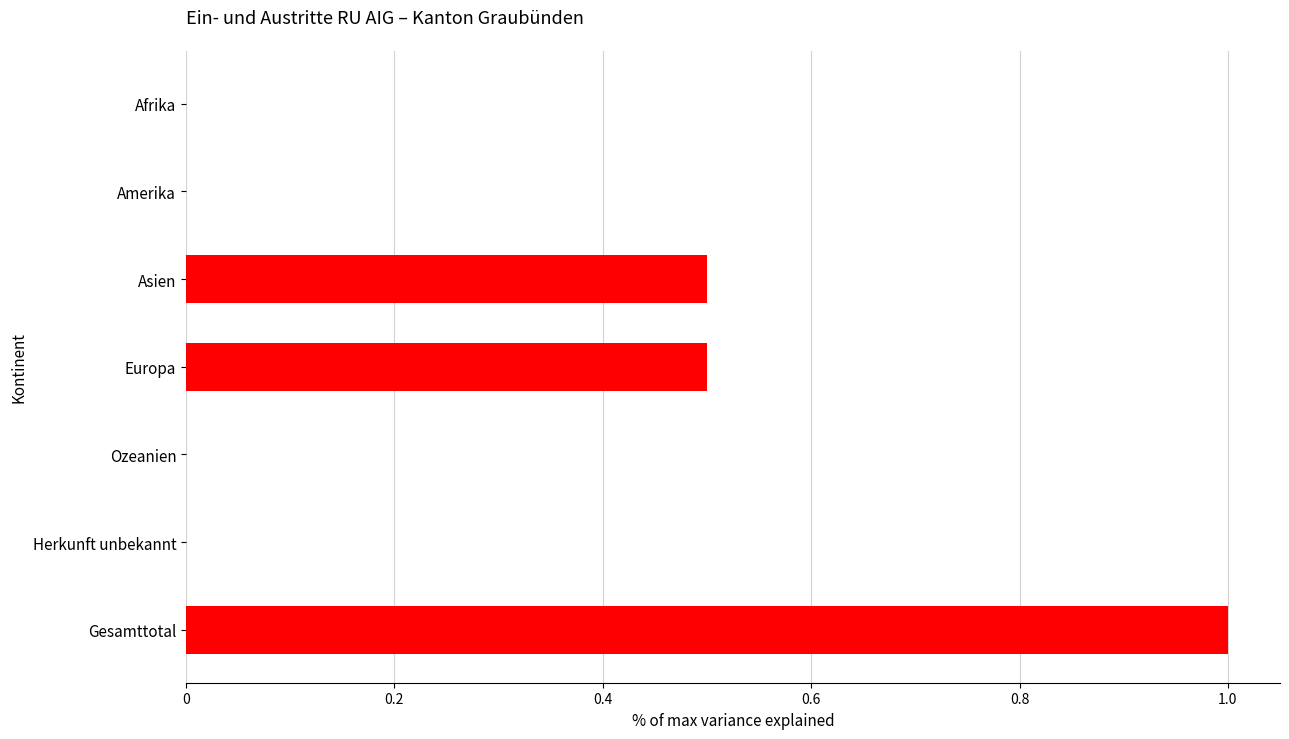

Reading bottom to top, transcribe all the data shown in this chart.

Gesamttotal=1.0	Herkunft unbekannt=0.0	Ozeanien=0.0	Europa=0.5	Asien=0.5	Amerika=0.0	Afrika=0.0